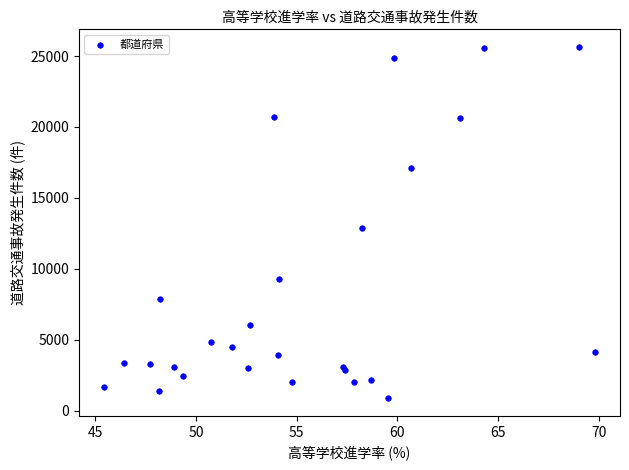

What Y value in the scatter plot is closest to 13255?

12873